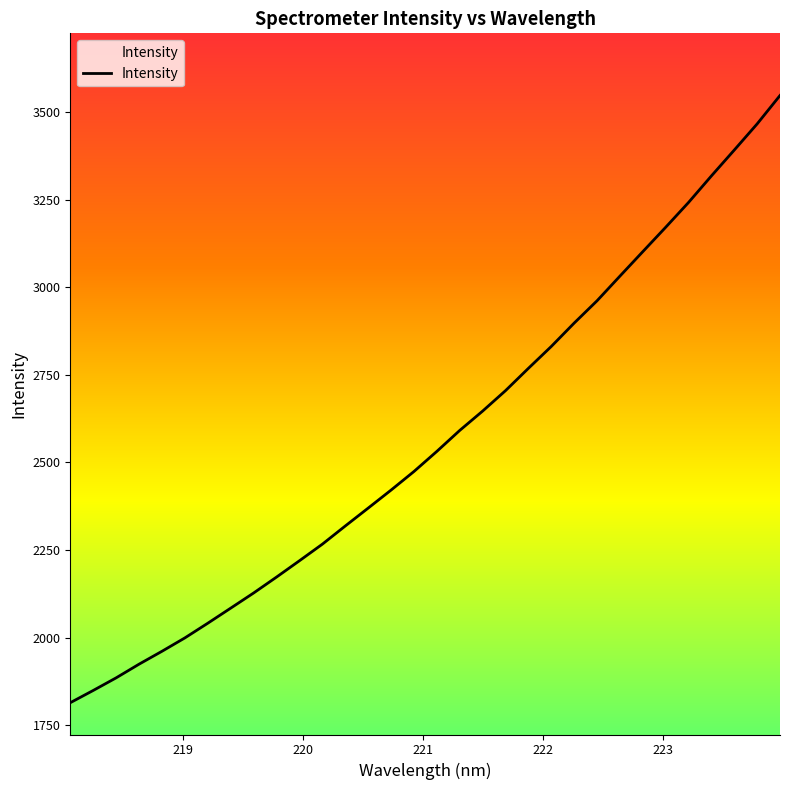

What is the greatest value displayed?

3547.2